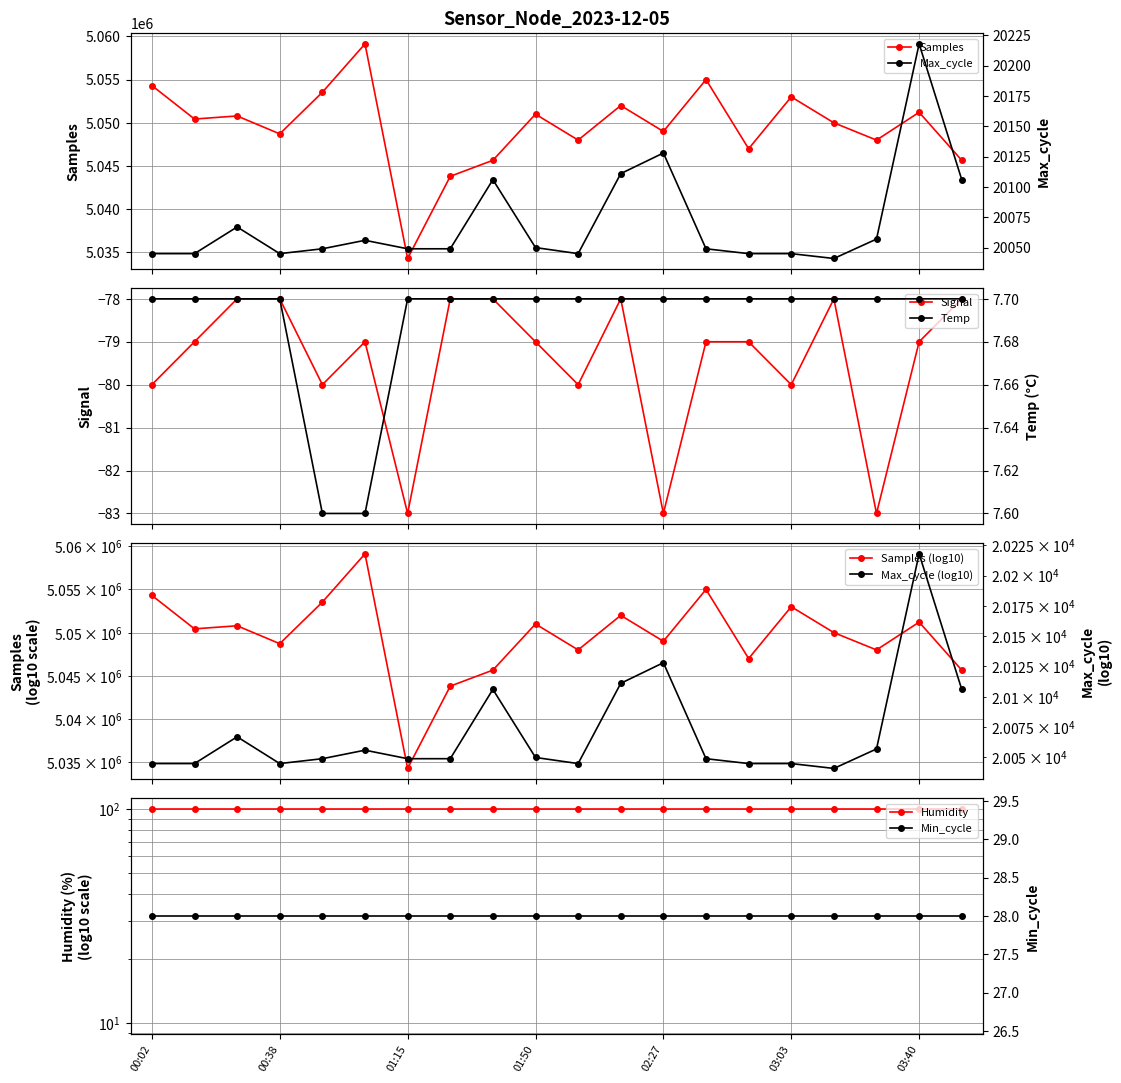

Which category has the highest value across all series?

01:03